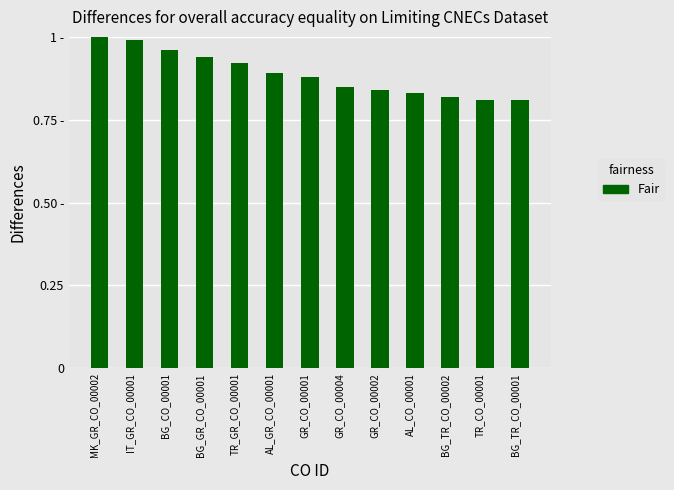

Does the chart contain any negative values?

No